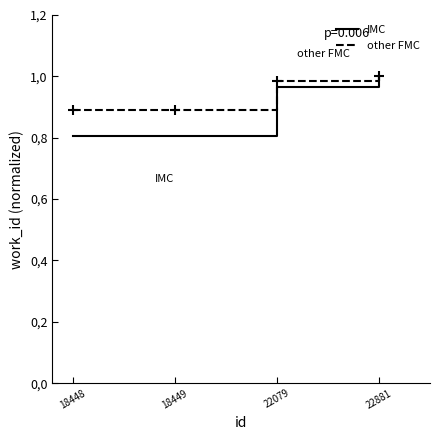

Reading left to right, extract all data points from this chart.

IMC: 18448=0.8	18449=0.8	22079=1.0	22881=1.0
other FMC: 18448=0.9	18449=0.9	22079=1.0	22881=1.0